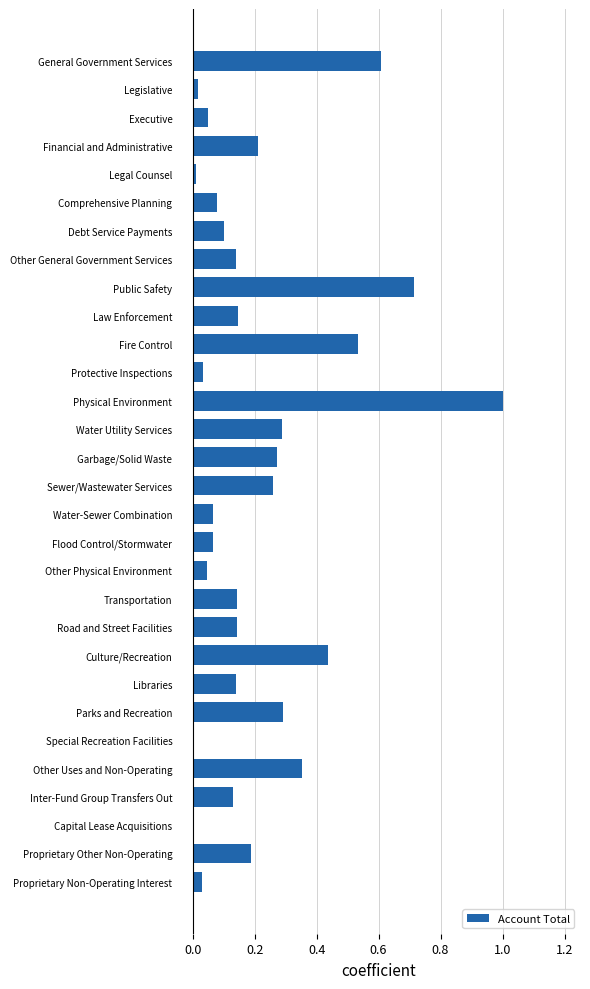

Which has a higher value, Executive or Physical Environment?

Physical Environment